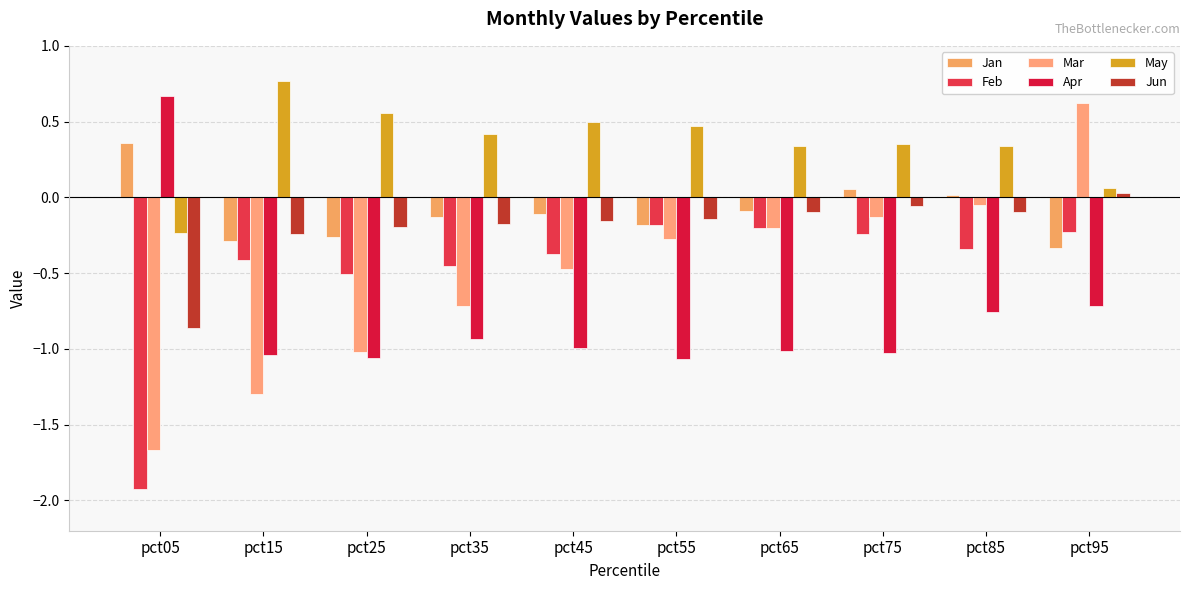

What is the spread (max minus min) of values at pct45?

1.5